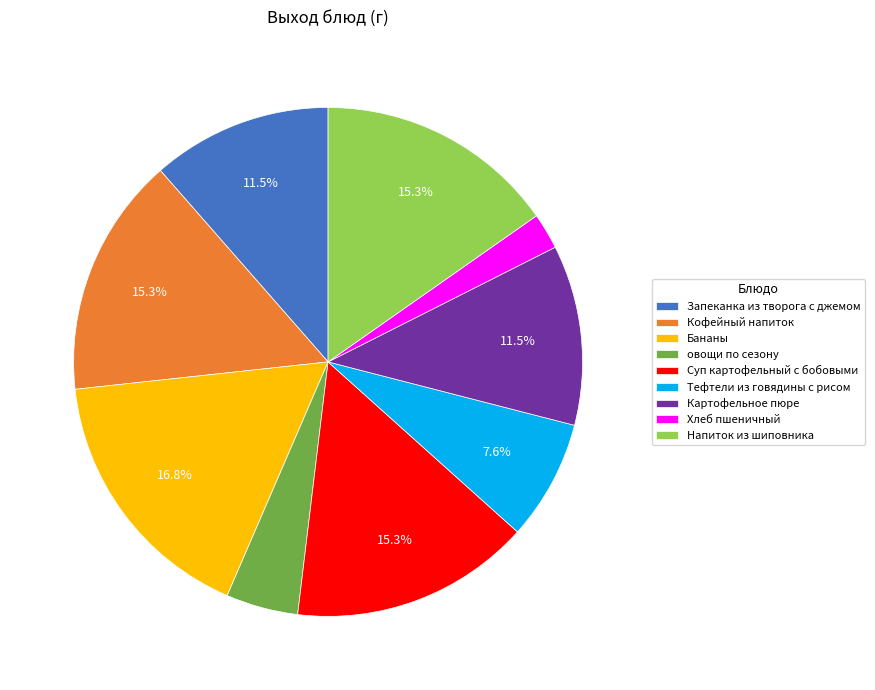

How many slices are in this pie chart?

9